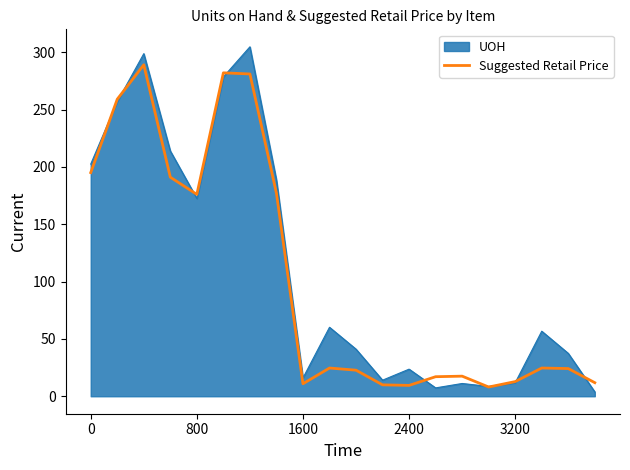

Which series has the largest range (max minus min)?

UOH